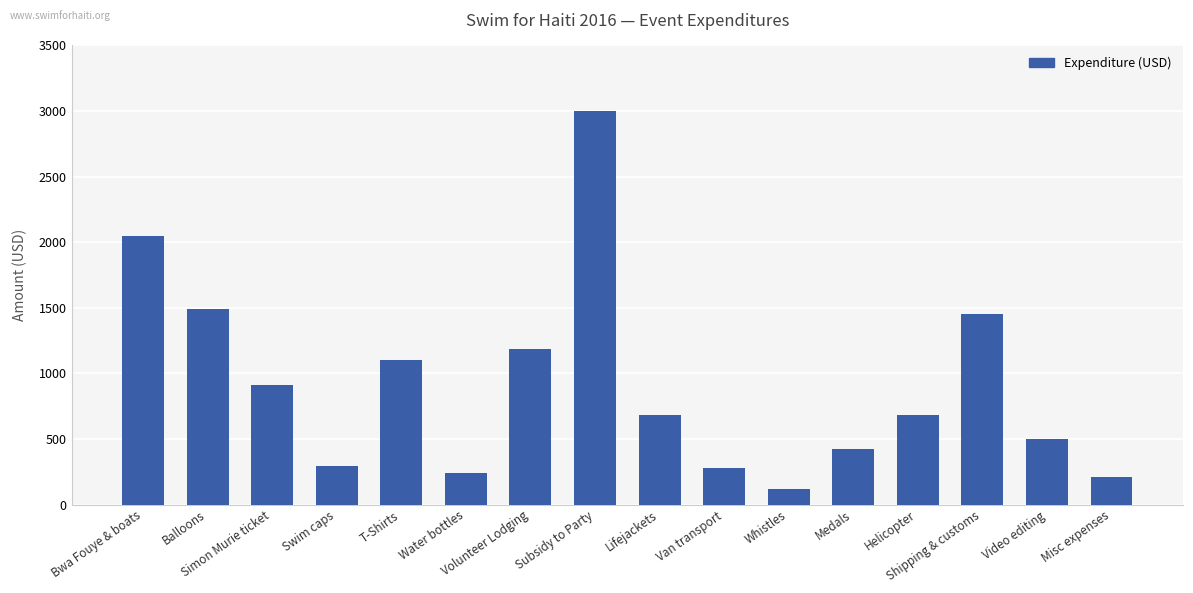

What is the value of the 7th bar from the left?

1188.0